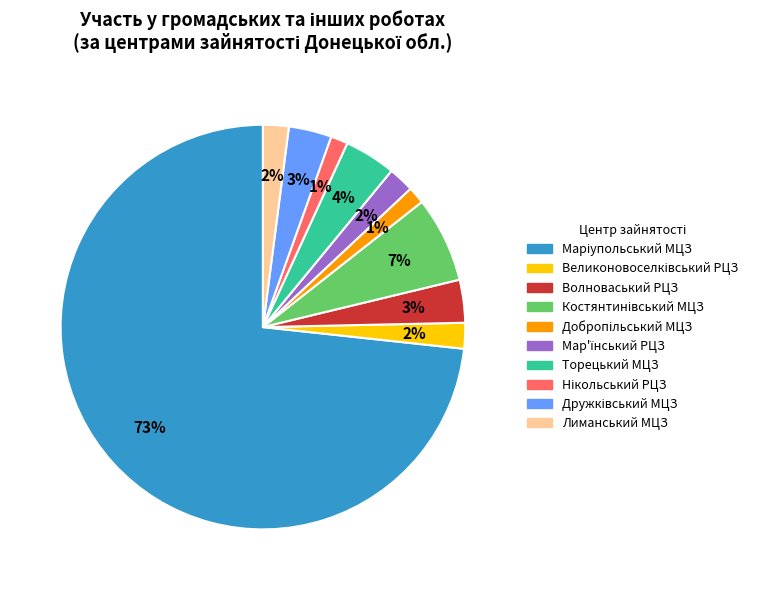

To the nearest percent, what is the average slice percentage?

10%